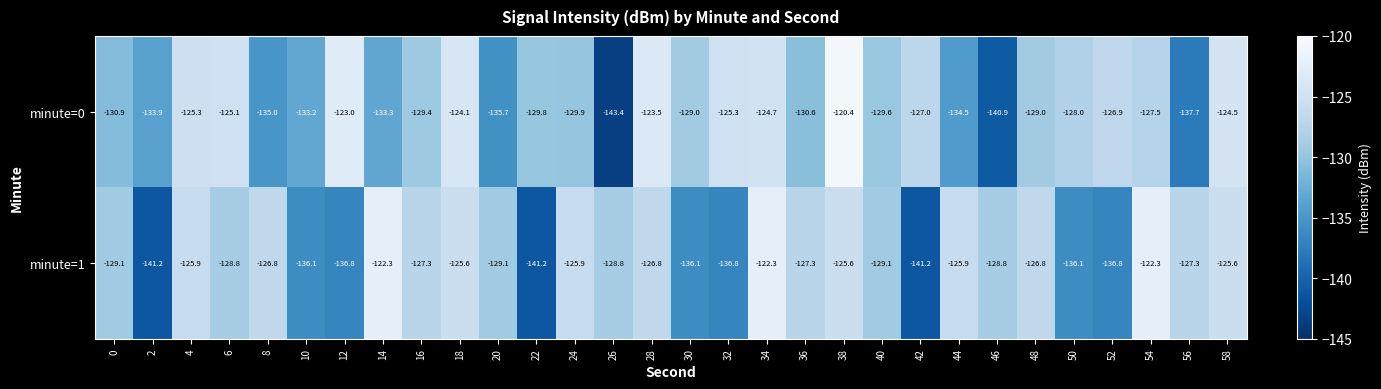

What is the sum of all minute=1 values?

-3899.7